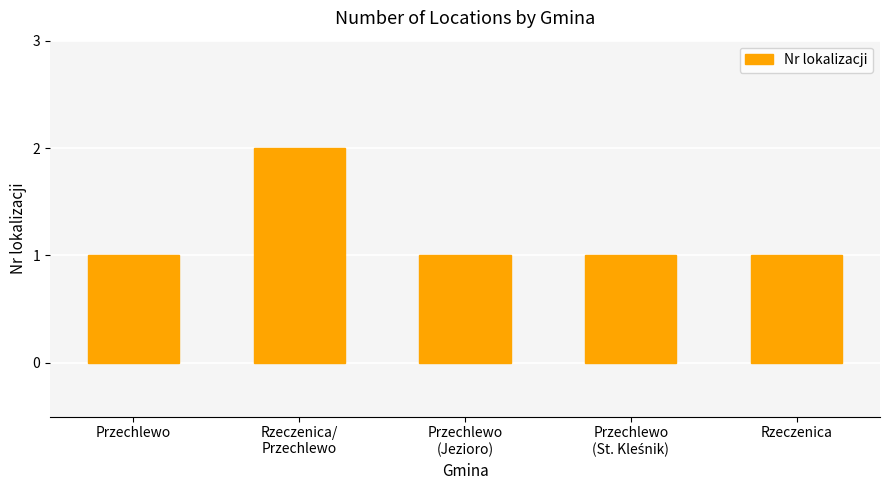

Which category has the highest value across all series?

Rzeczenica/
Przechlewo